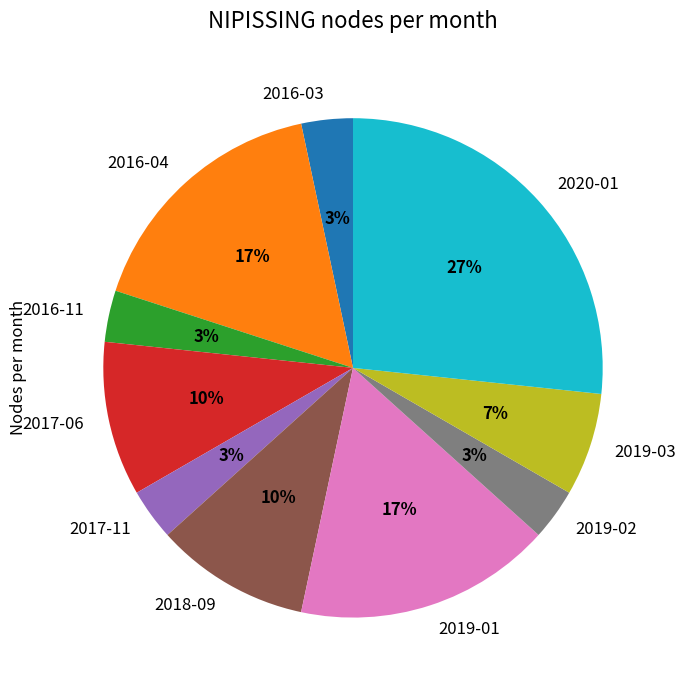

To the nearest percent, what is the average slice percentage?

10%